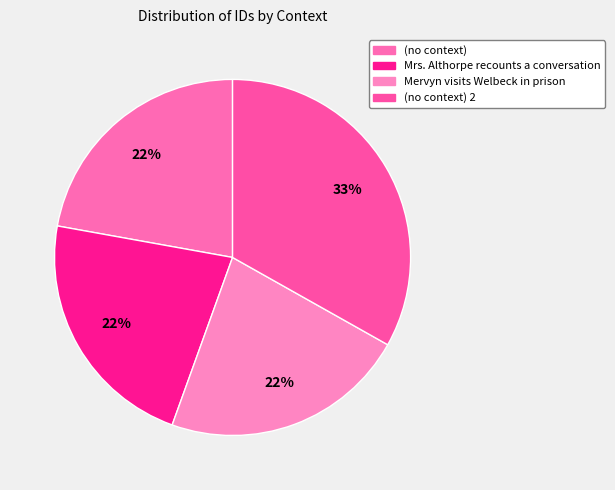

To the nearest percent, what is the difference between the largest and smallest slice percentages?

11%